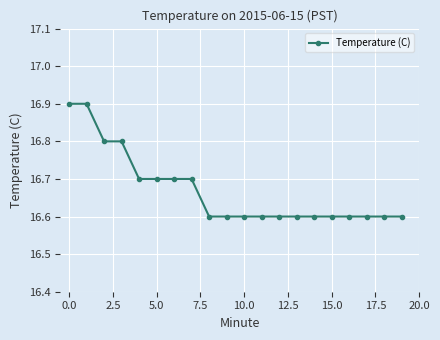

What is the value of the 15th point from the left?

16.6